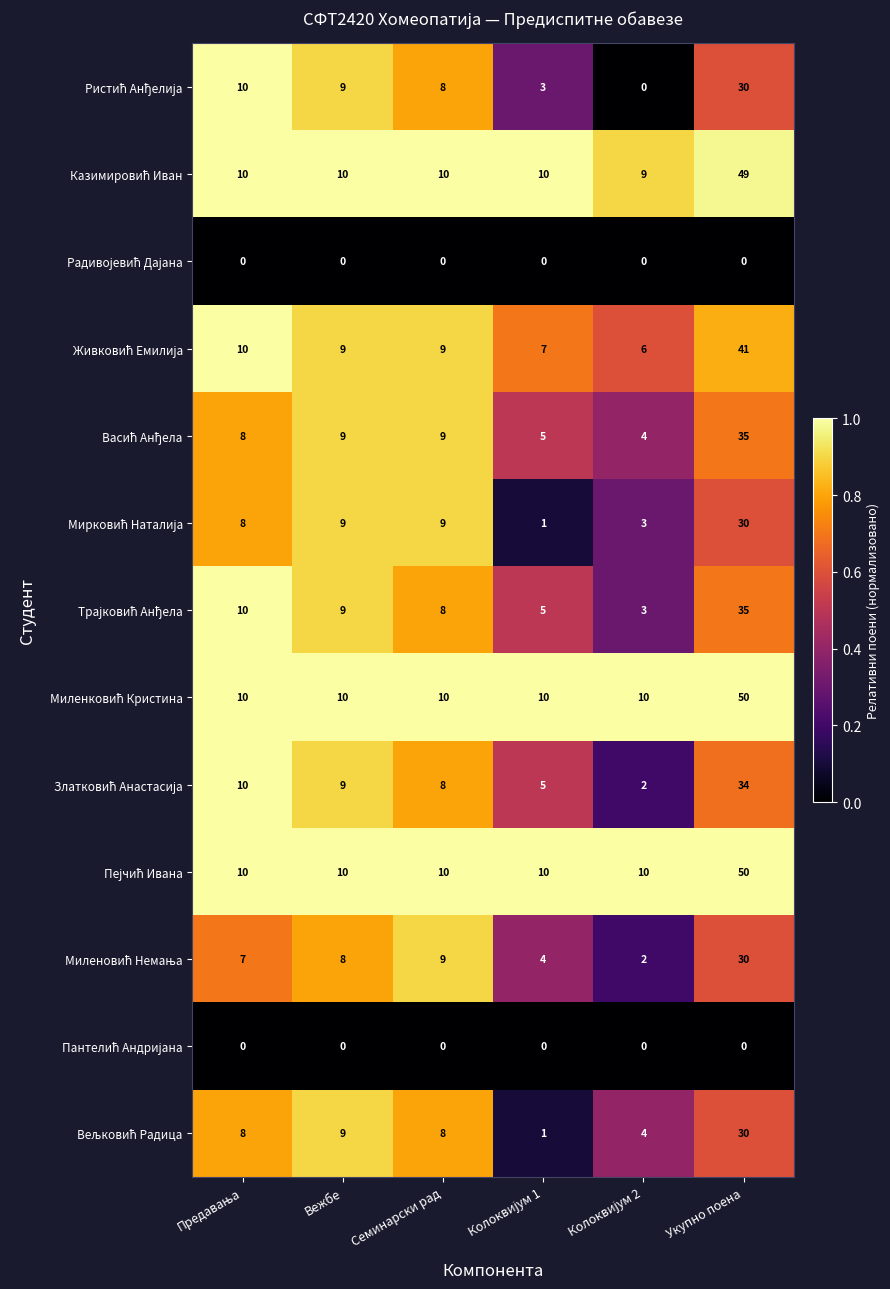

What is the greatest value displayed?

50